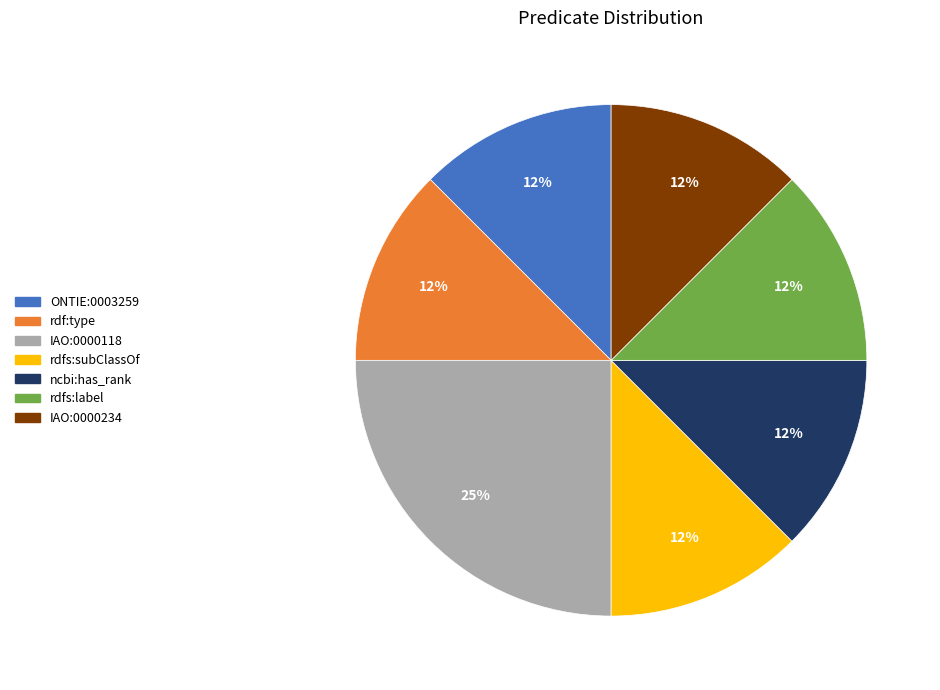

Approximately how many times larger is the value at ncbi:has_rank compared to ONTIE:0003259?

1.0